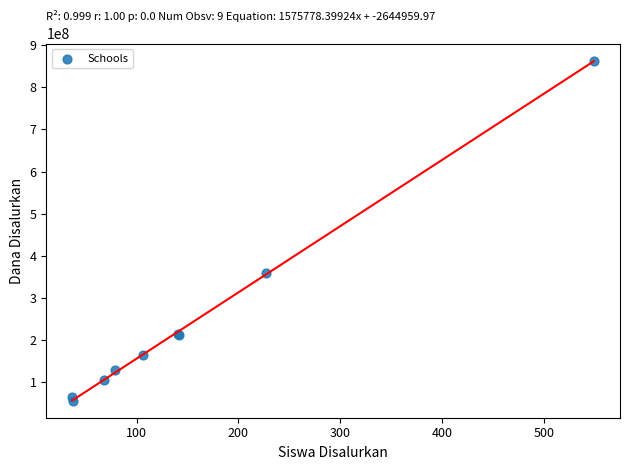

What Y value in the scatter plot is closest to 459450000?

359100000